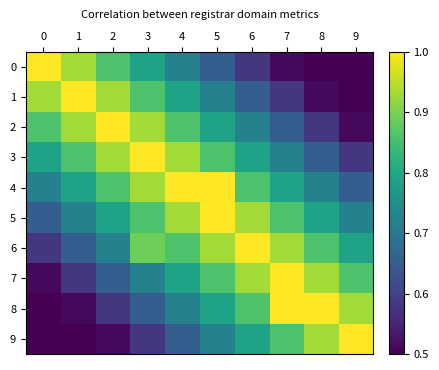

Reading left to right, transcribe all the data shown in this chart.

0: 0=1.0	1=0.9	2=0.9	3=0.8	4=0.7	5=0.6	6=0.6	7=0.5	8=0.5	9=0.5
1: 0=0.9	1=1.0	2=0.9	3=0.9	4=0.8	5=0.7	6=0.6	7=0.6	8=0.5	9=0.5
2: 0=0.9	1=0.9	2=1.0	3=0.9	4=0.9	5=0.8	6=0.7	7=0.6	8=0.6	9=0.5
3: 0=0.8	1=0.9	2=0.9	3=1.0	4=0.9	5=0.9	6=0.8	7=0.7	8=0.6	9=0.6
4: 0=0.7	1=0.8	2=0.9	3=0.9	4=1.0	5=1.0	6=0.9	7=0.8	8=0.7	9=0.6
5: 0=0.6	1=0.7	2=0.8	3=0.9	4=0.9	5=1.0	6=0.9	7=0.9	8=0.8	9=0.7
6: 0=0.6	1=0.6	2=0.7	3=0.9	4=0.9	5=0.9	6=1.0	7=0.9	8=0.9	9=0.8
7: 0=0.5	1=0.6	2=0.6	3=0.7	4=0.8	5=0.9	6=0.9	7=1.0	8=0.9	9=0.9
8: 0=0.5	1=0.5	2=0.6	3=0.6	4=0.7	5=0.8	6=0.9	7=1.0	8=1.0	9=0.9
9: 0=0.5	1=0.5	2=0.5	3=0.6	4=0.6	5=0.7	6=0.8	7=0.9	8=0.9	9=1.0